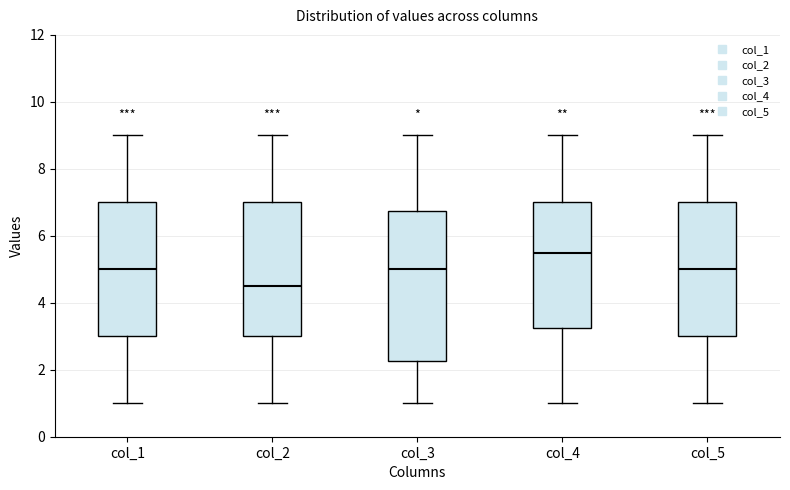

Which box is the tallest, from its lower edge to its upper edge?

col_3